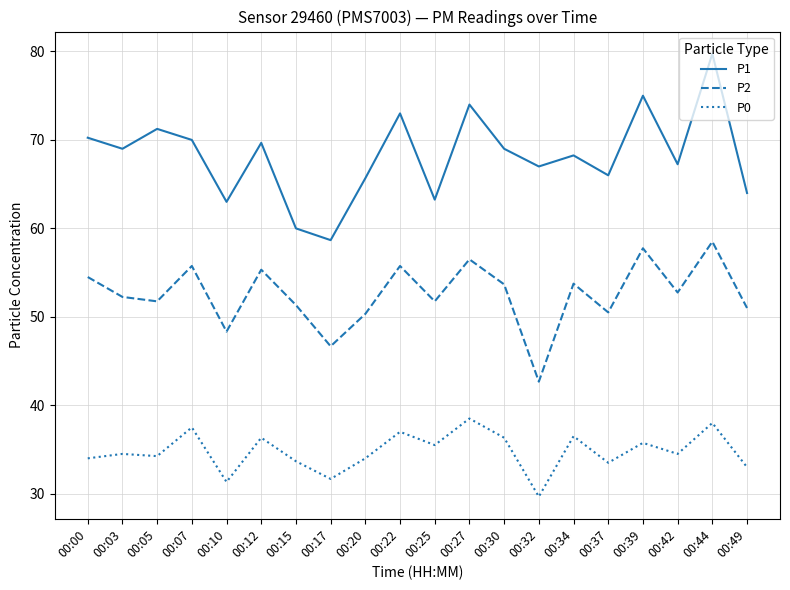

At which category is the sum across all series the highest?

00:44